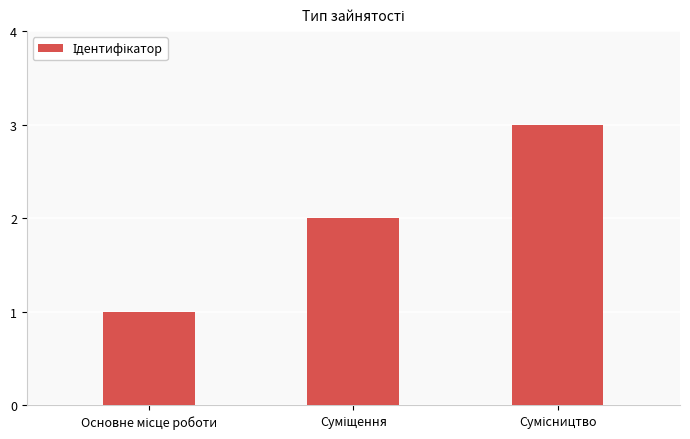

Reading left to right, list all the values displayed in this chart.

1	2	3